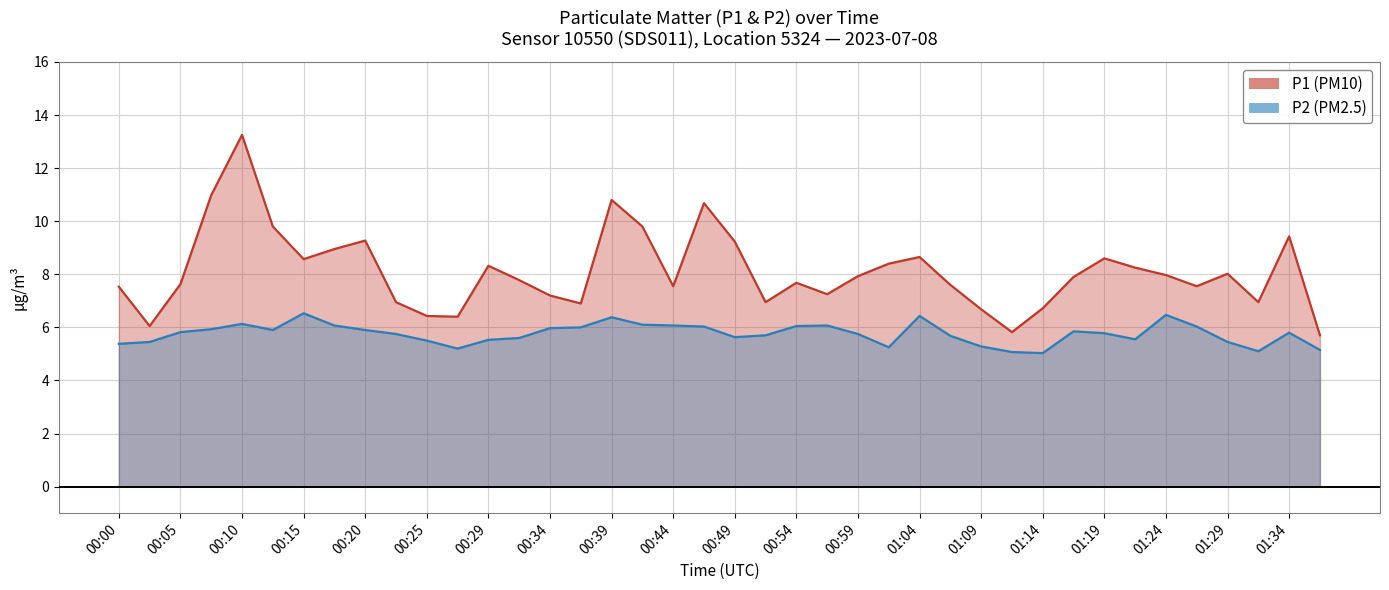

True or false: P2 and P1 cross at least once.

False